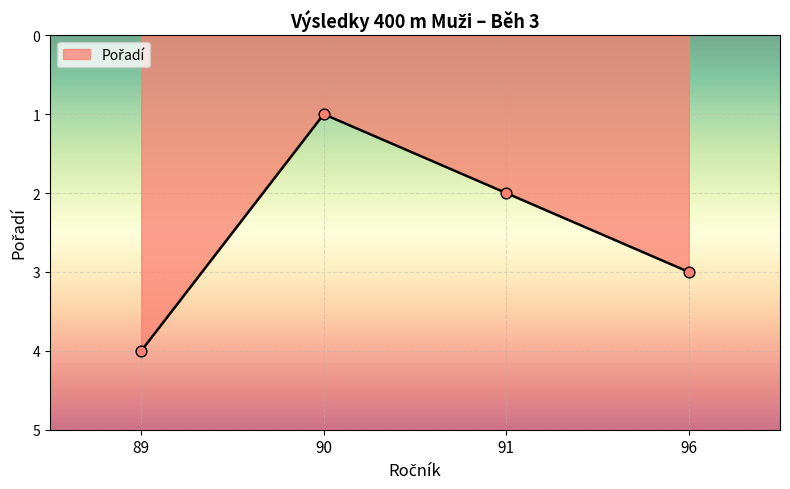

What is the change in value from 89 to 90?

-3